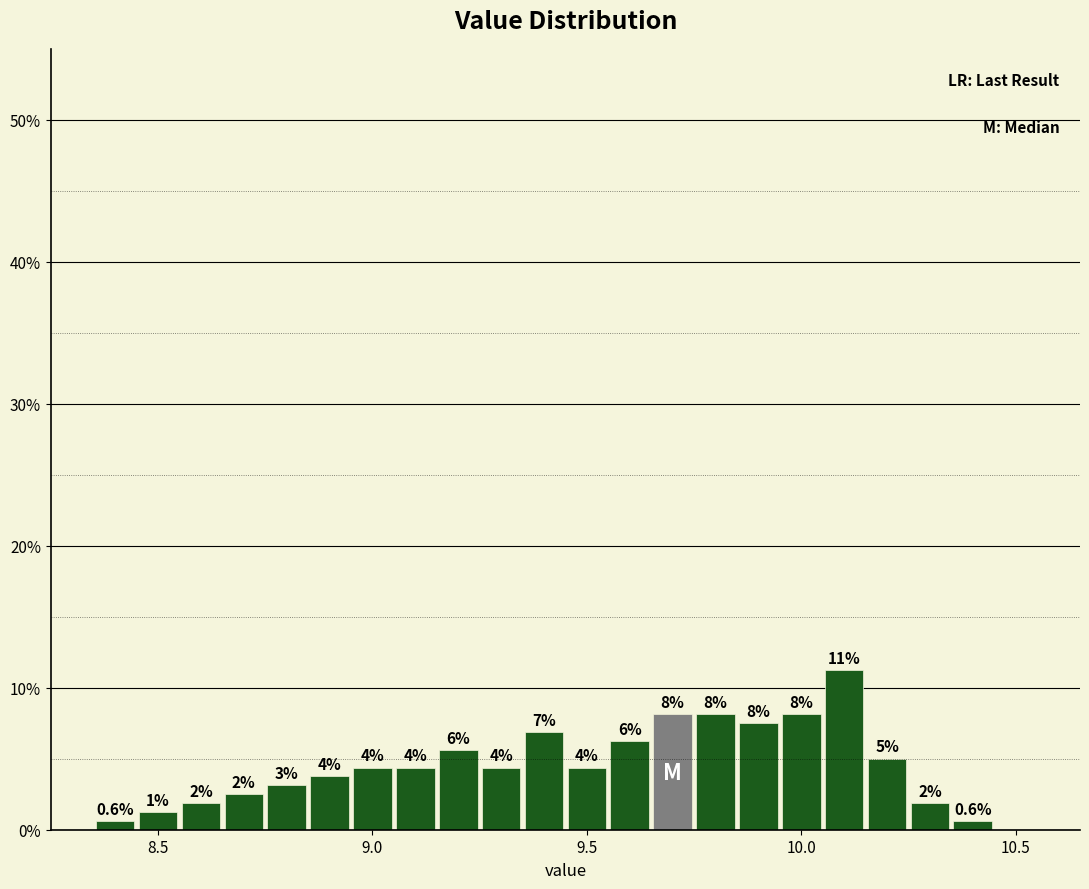

Read against the x-axis, roughly where is the centre of the tallest bar?

10.10